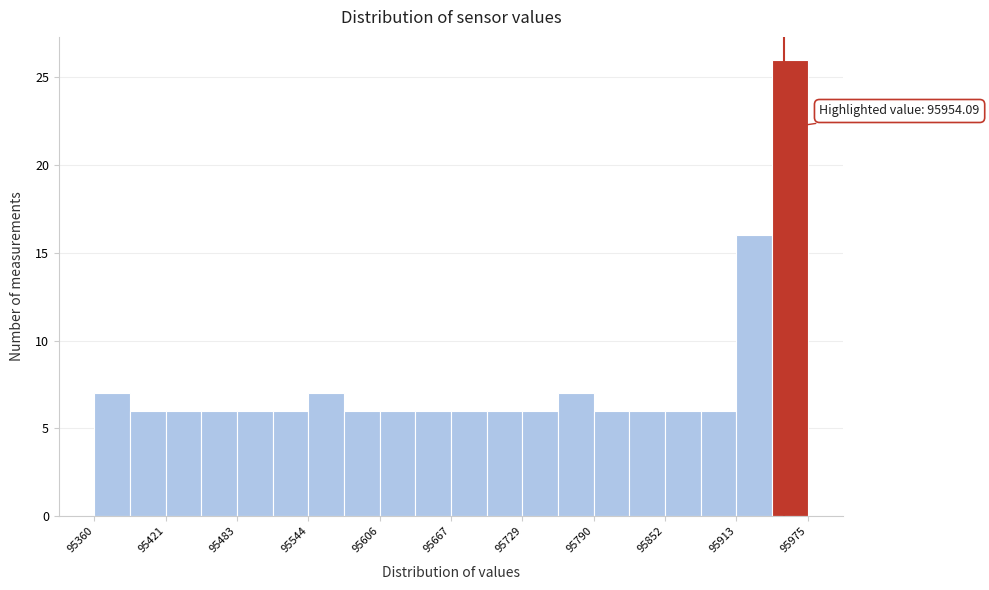

Read against the x-axis, roughly where is the centre of the tallest bar?

95960